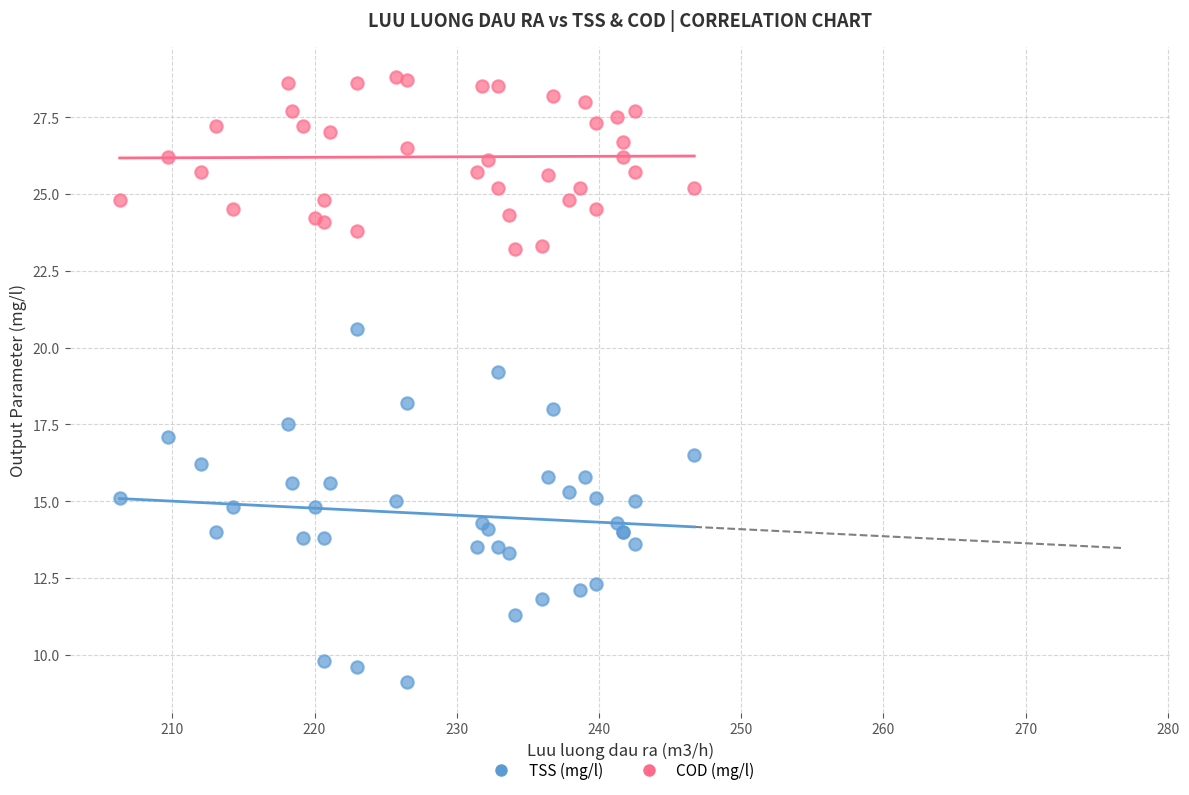

What is the X range (max minus min) for the scatter plot?

40.4